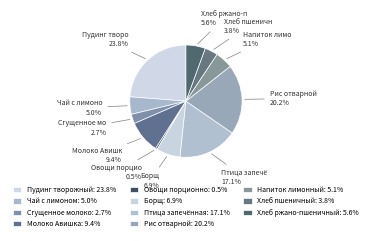

How many slices are in this pie chart?

11